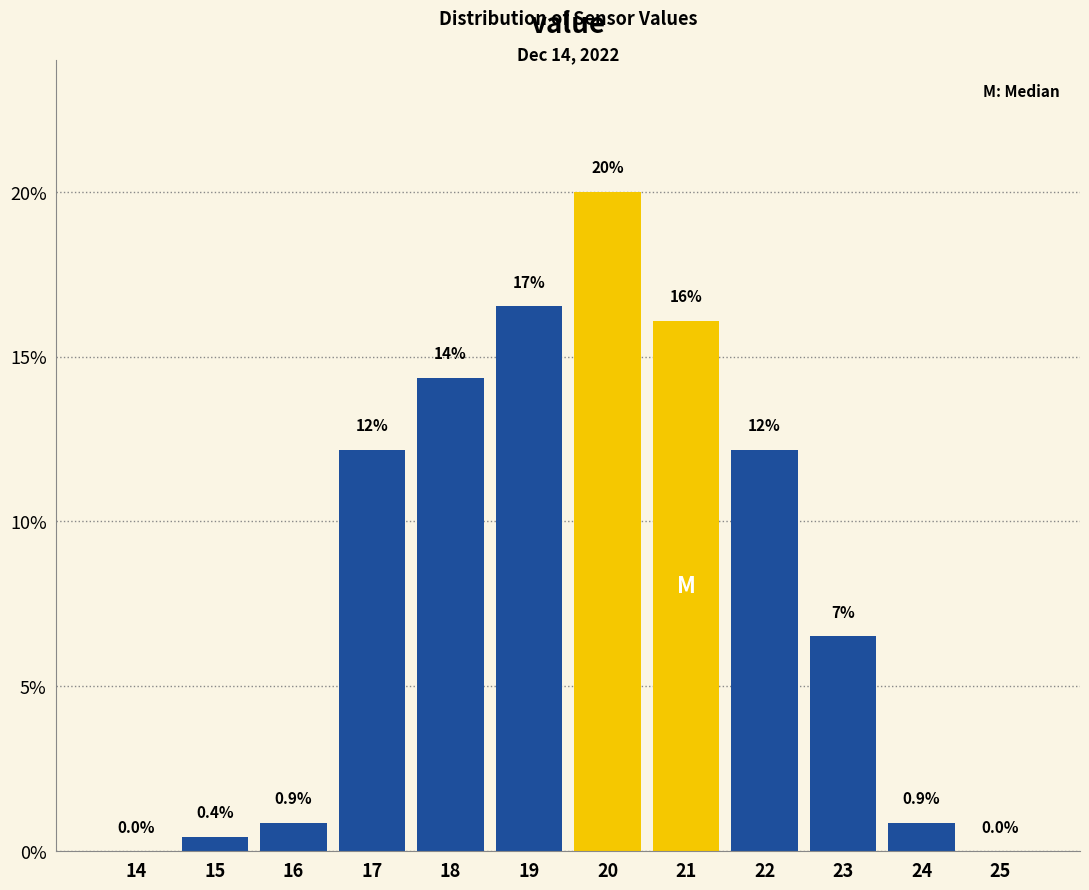

Reading right to left, what are all the values shown in this chart?

25=0.0	24=0.9	23=6.5	22=12.2	21=16.1	20=20.0	19=16.5	18=14.3	17=12.2	16=0.9	15=0.4	14=0.0